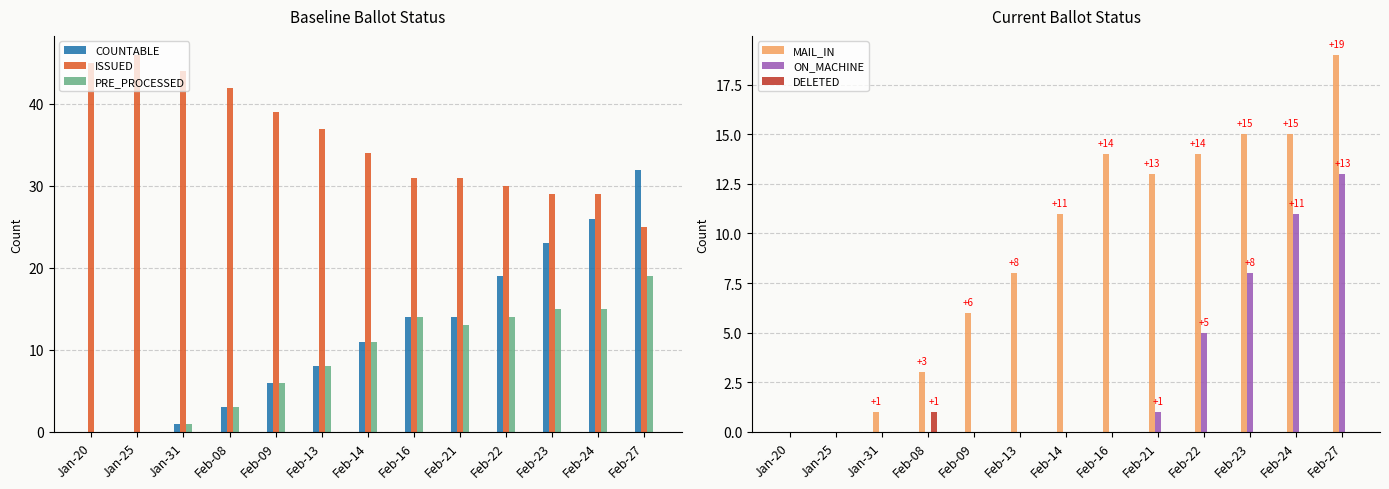

What position from the right is Feb-08?

10